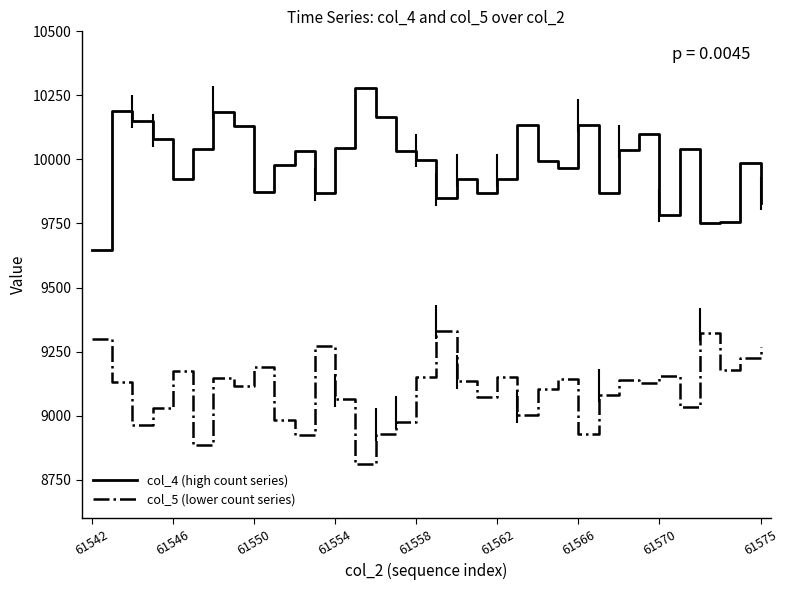

What are all the series names shown in the legend?

col_4 (high count series), col_5 (lower count series)